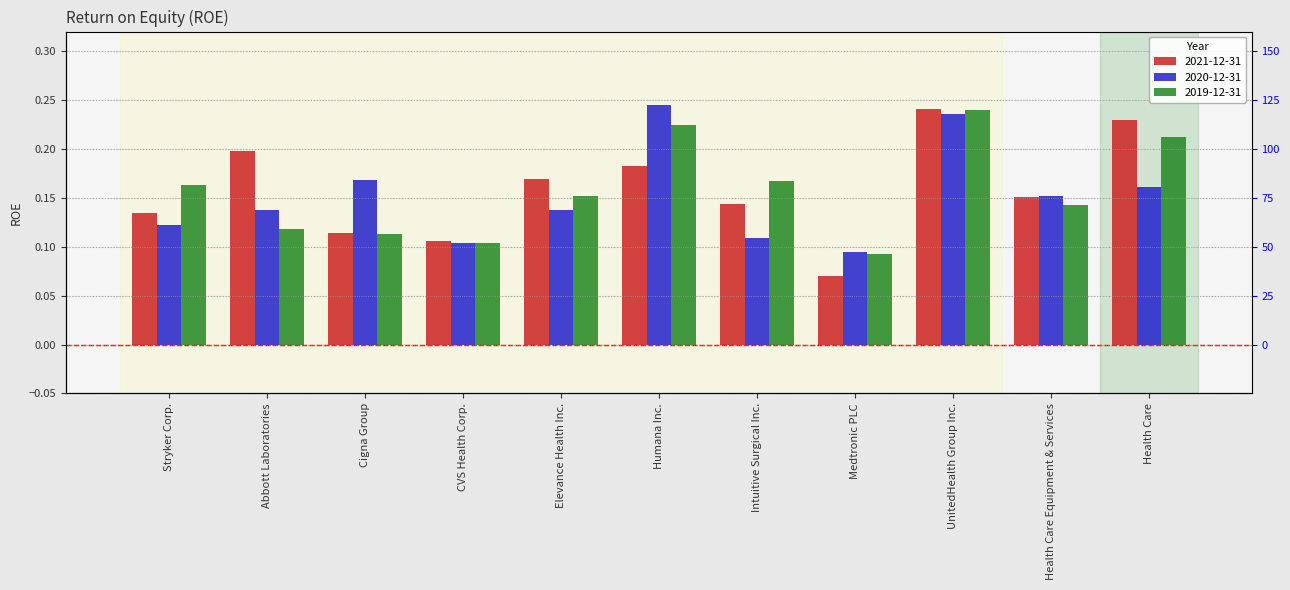

How many groups of bars are there?

11